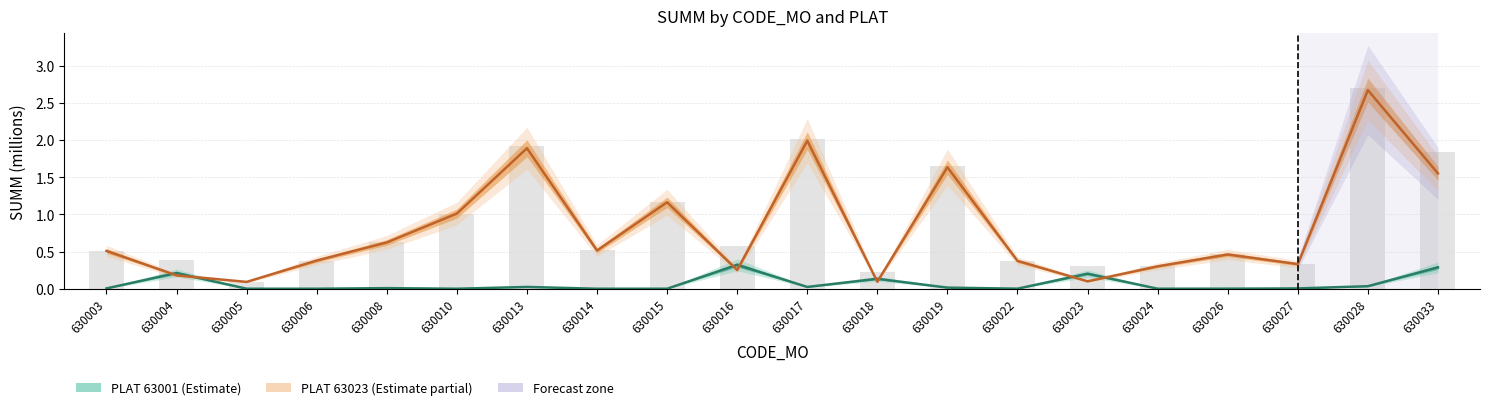

How many values in PLAT 63001 (Estimate) are above zero?

14